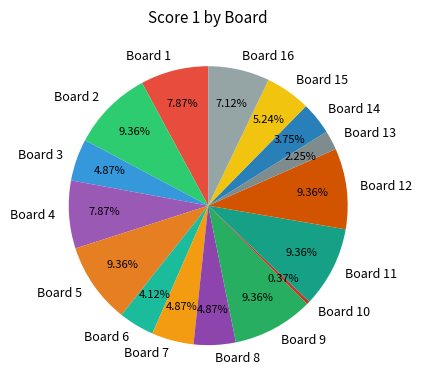

Approximately how many times larger is the value at Board 3 compared to Board 14?

1.3